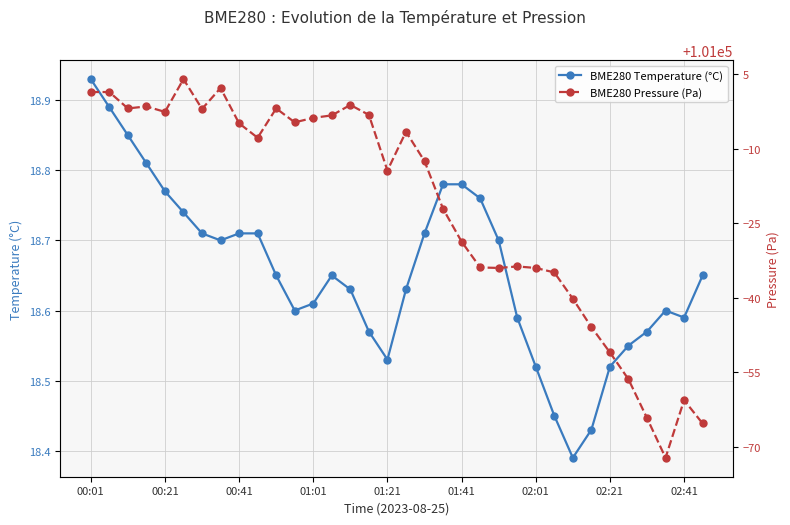

At which label does BME280 Pressure (Pa) first exceed 100992?

00:01